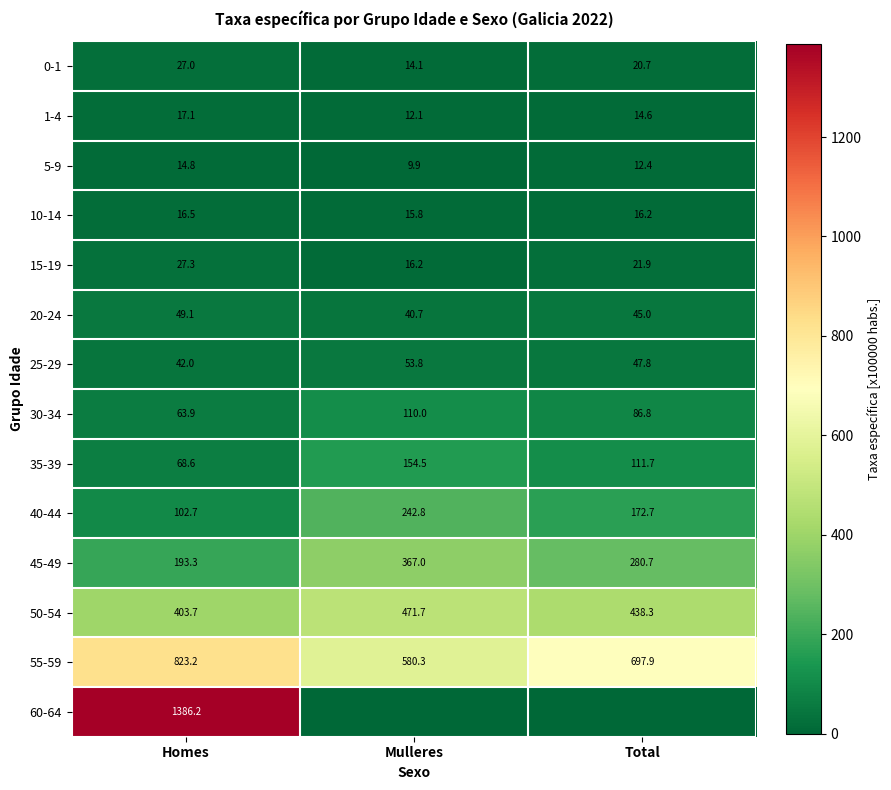

At which label is 30-34 closest to 86?

Total